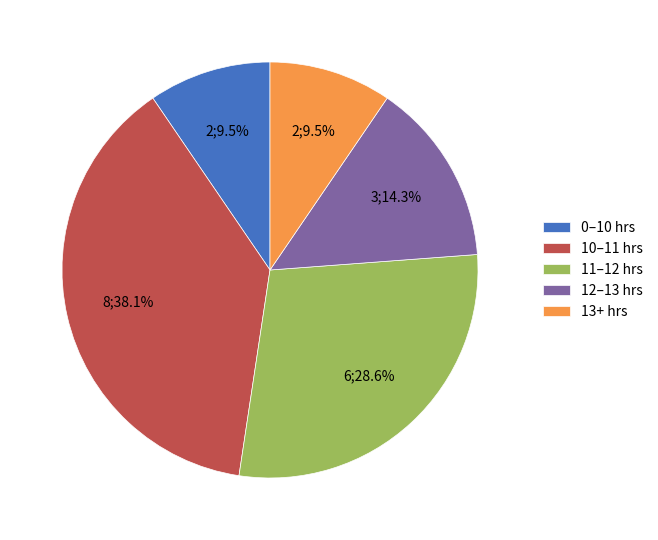

Is there any slice that represents more than half of the pie?

No